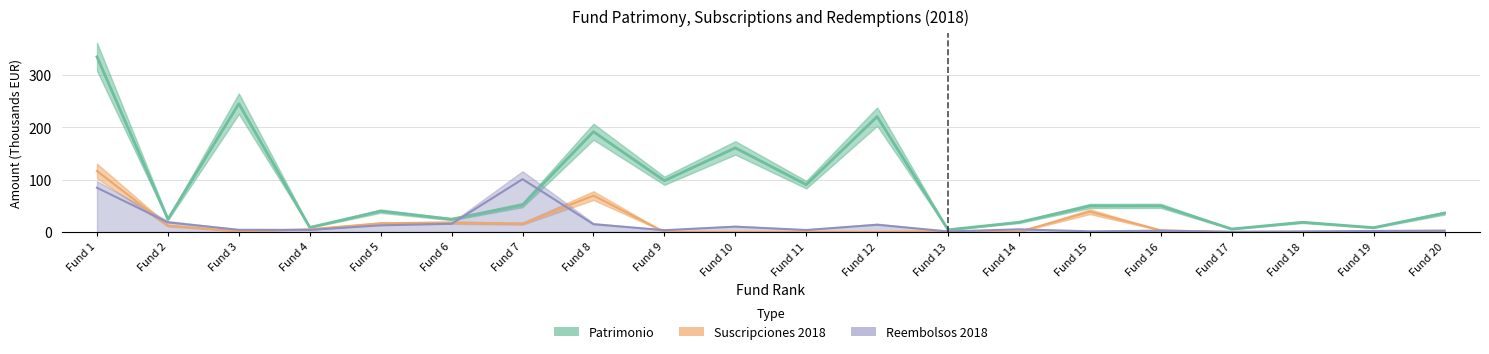

How many data points does each series have?

20